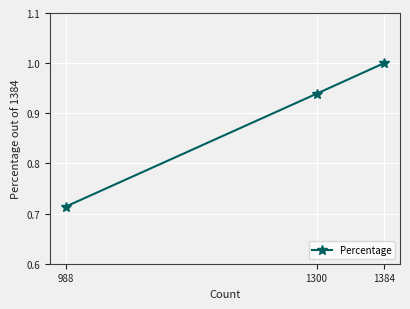

What is the sum of all values?

2.7